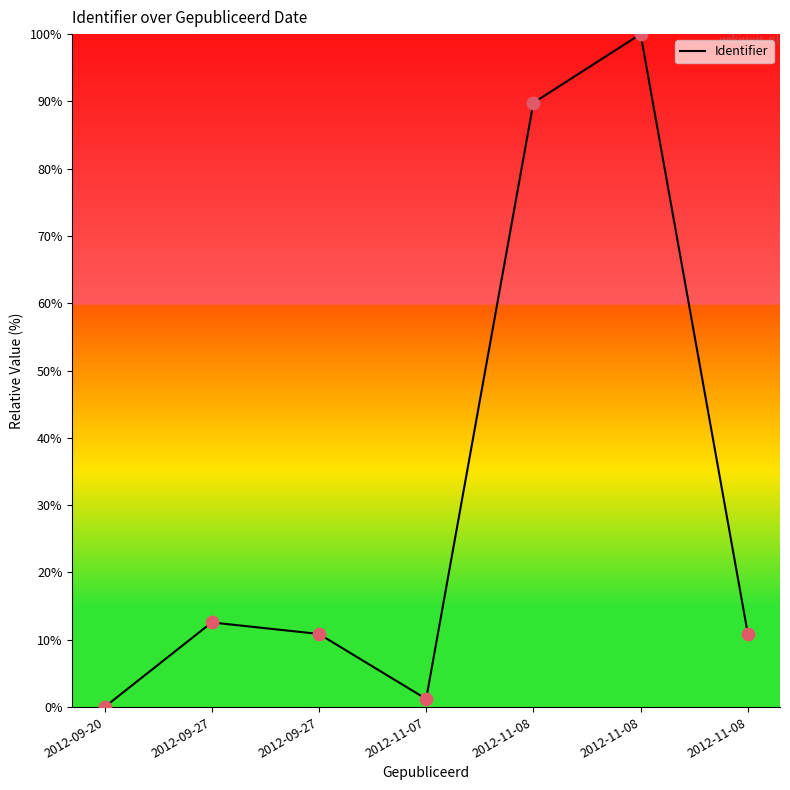

Approximately how many times larger is the value at 2012-11-08 compared to 2012-09-27?

1.0